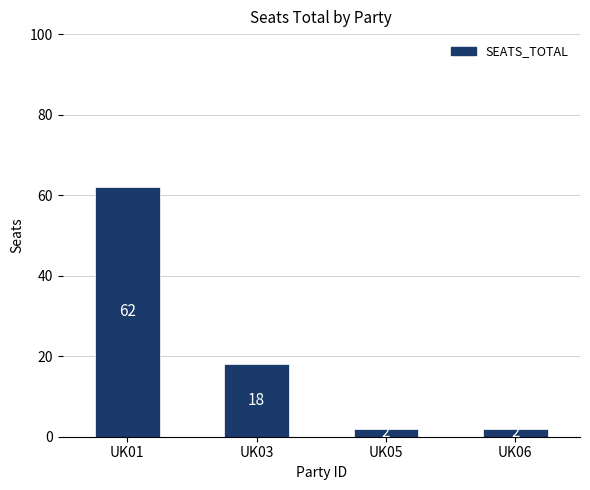

What is the minimum value shown in the chart?

2